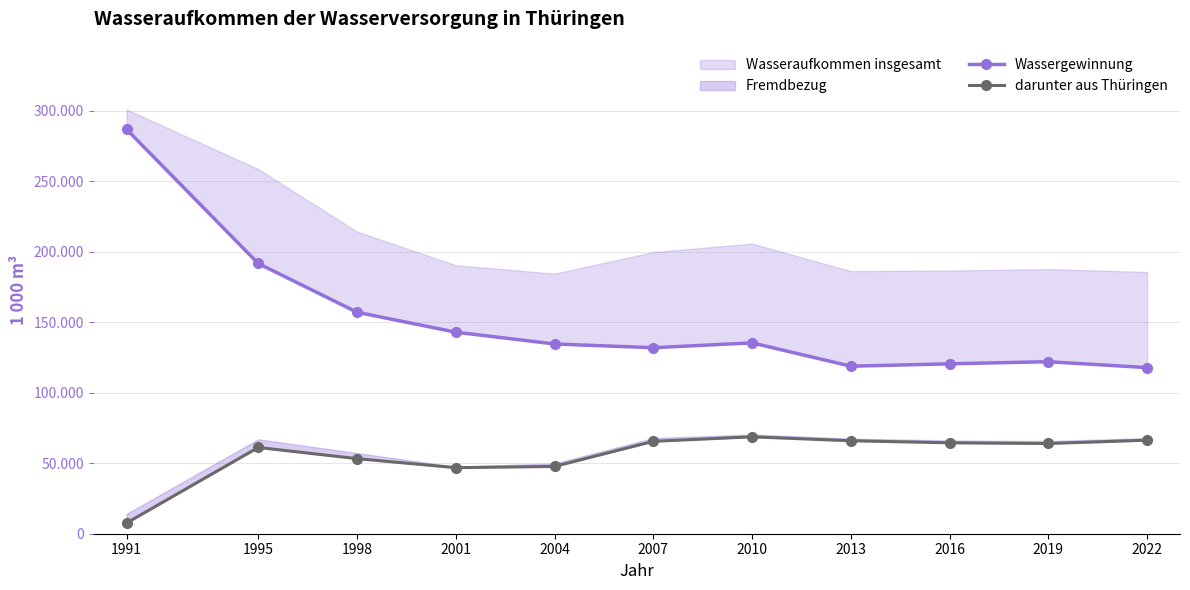

What is the difference between the Wassergewinnung values at 2016 and 2010?

14854